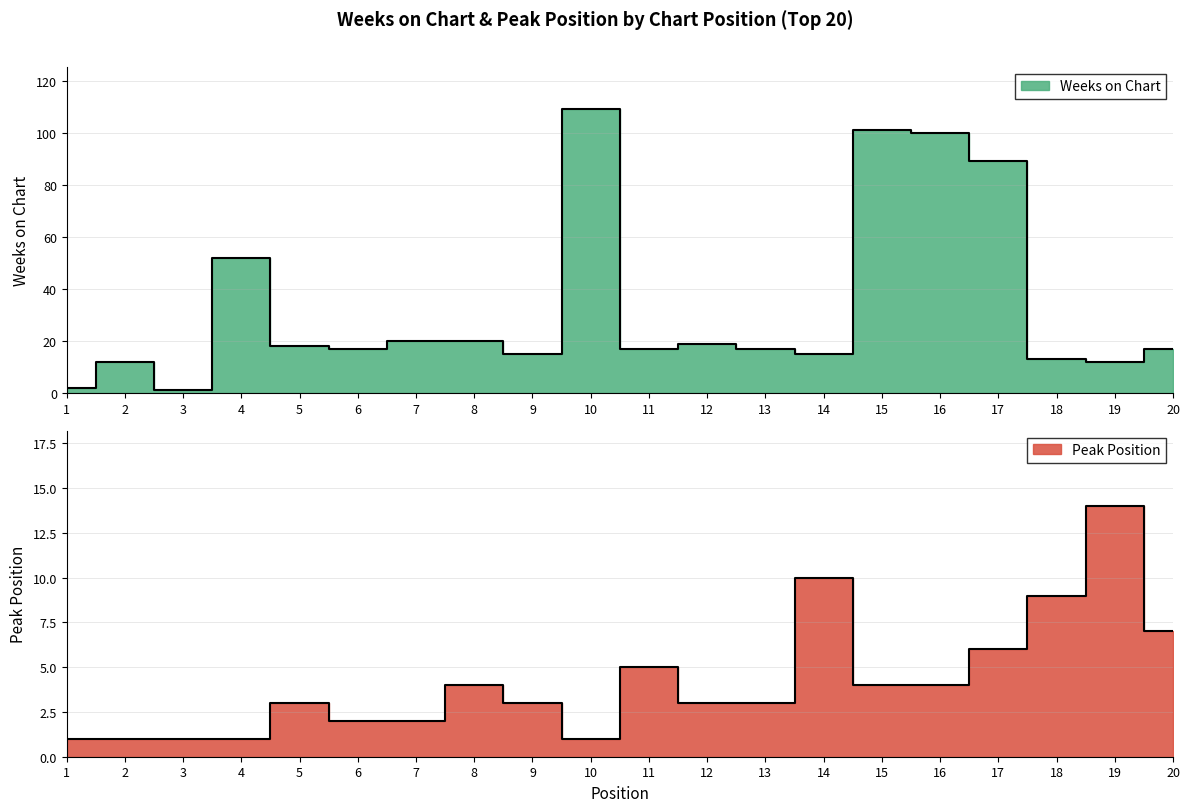

What is the value of the Weeks on Chart point at the 9th from the left?

15